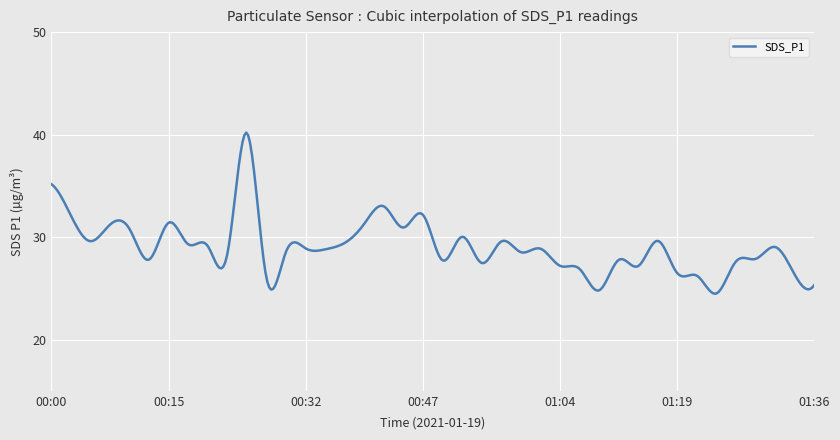

What is the greatest value displayed?

40.2